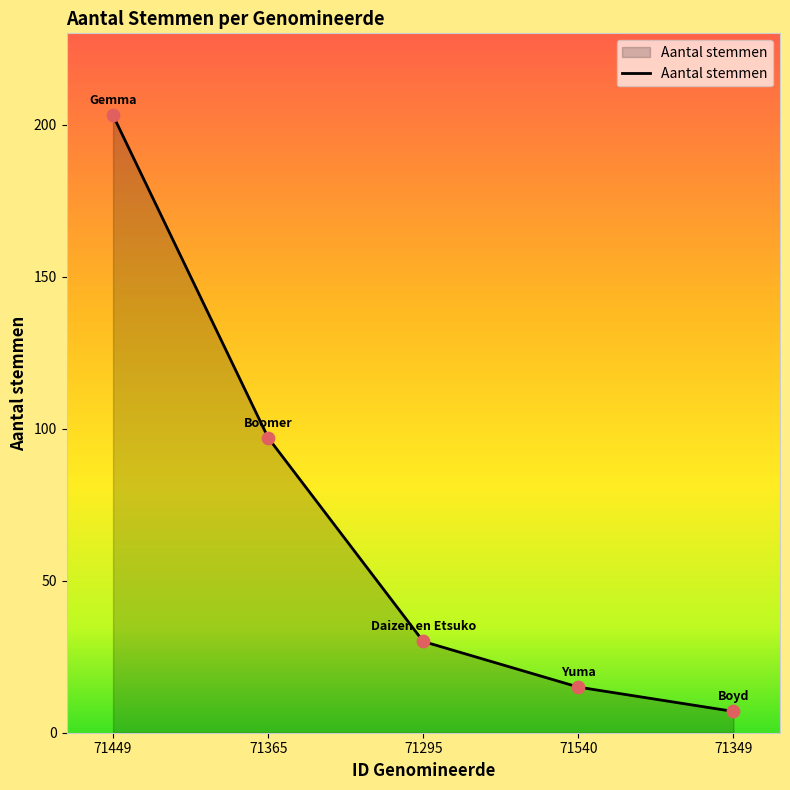

What is the change in value from 71449 to 71295?

-173